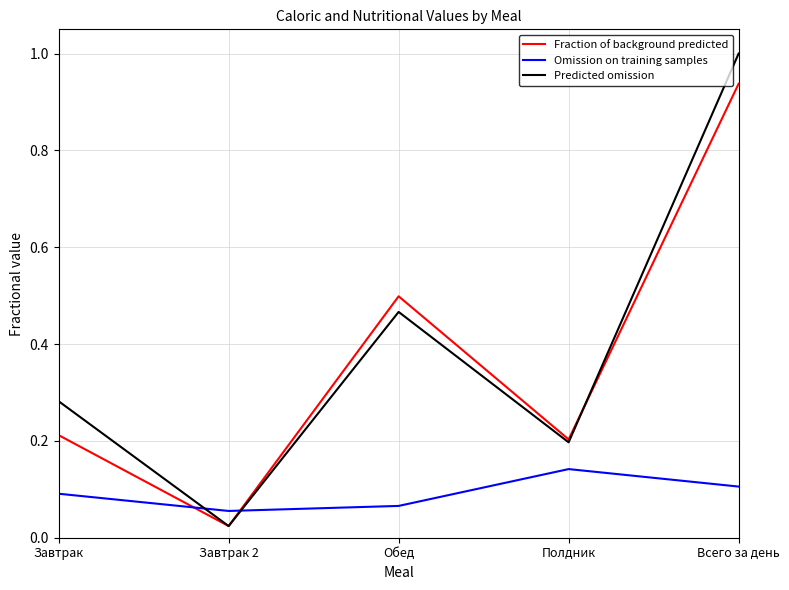

Which series changed the most between Завтрак 2 and Всего за день?

Predicted omission